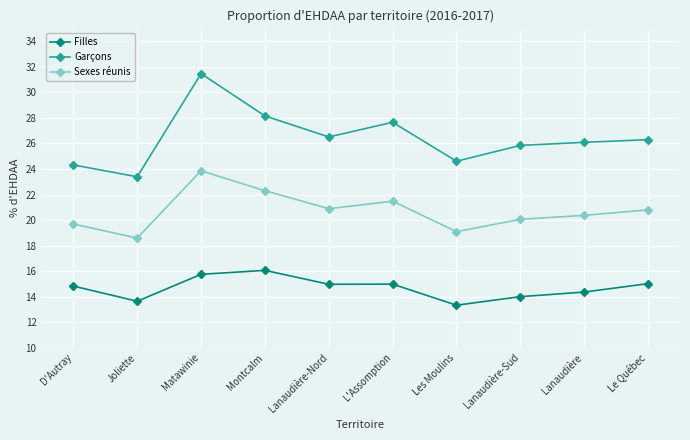

At Lanaudière-Sud, list the series in order from largest to smallest.

Garçons, Sexes réunis, Filles